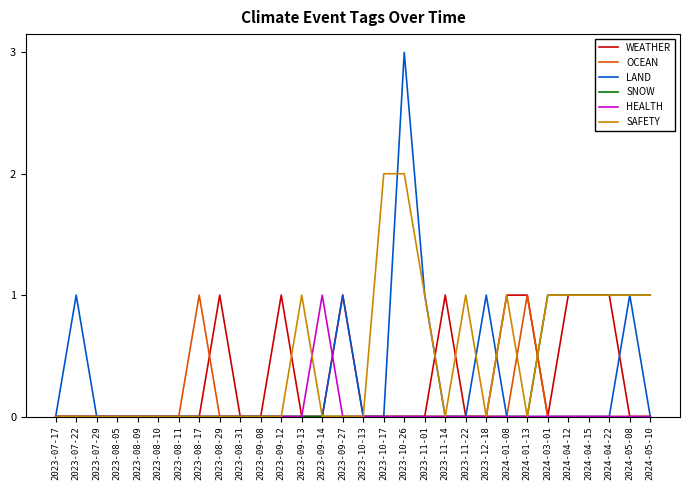

What position from the left is 2024-05-08?

29